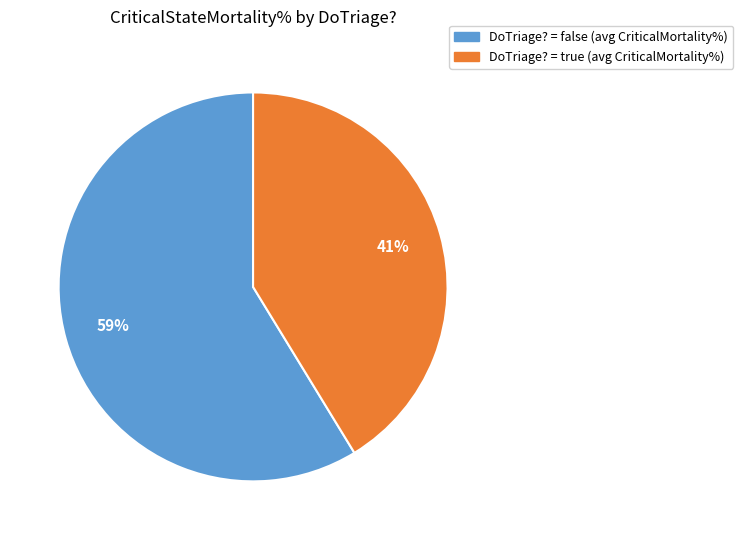

Does any single category account for the majority?

Yes